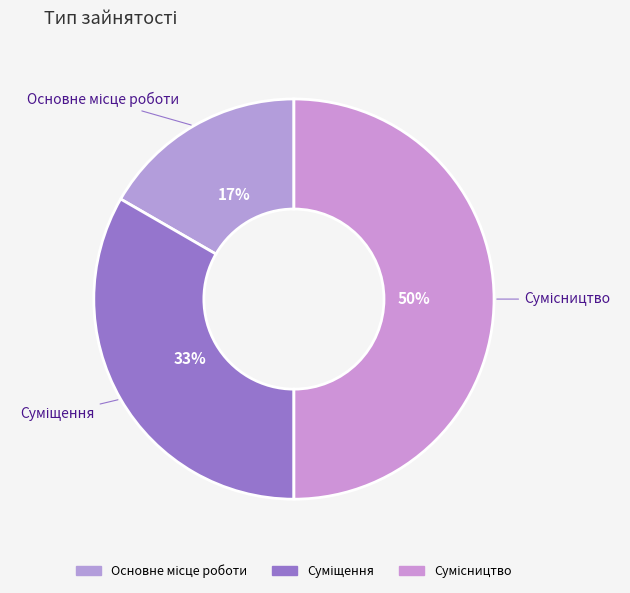

To the nearest percent, what is the average slice percentage?

33%